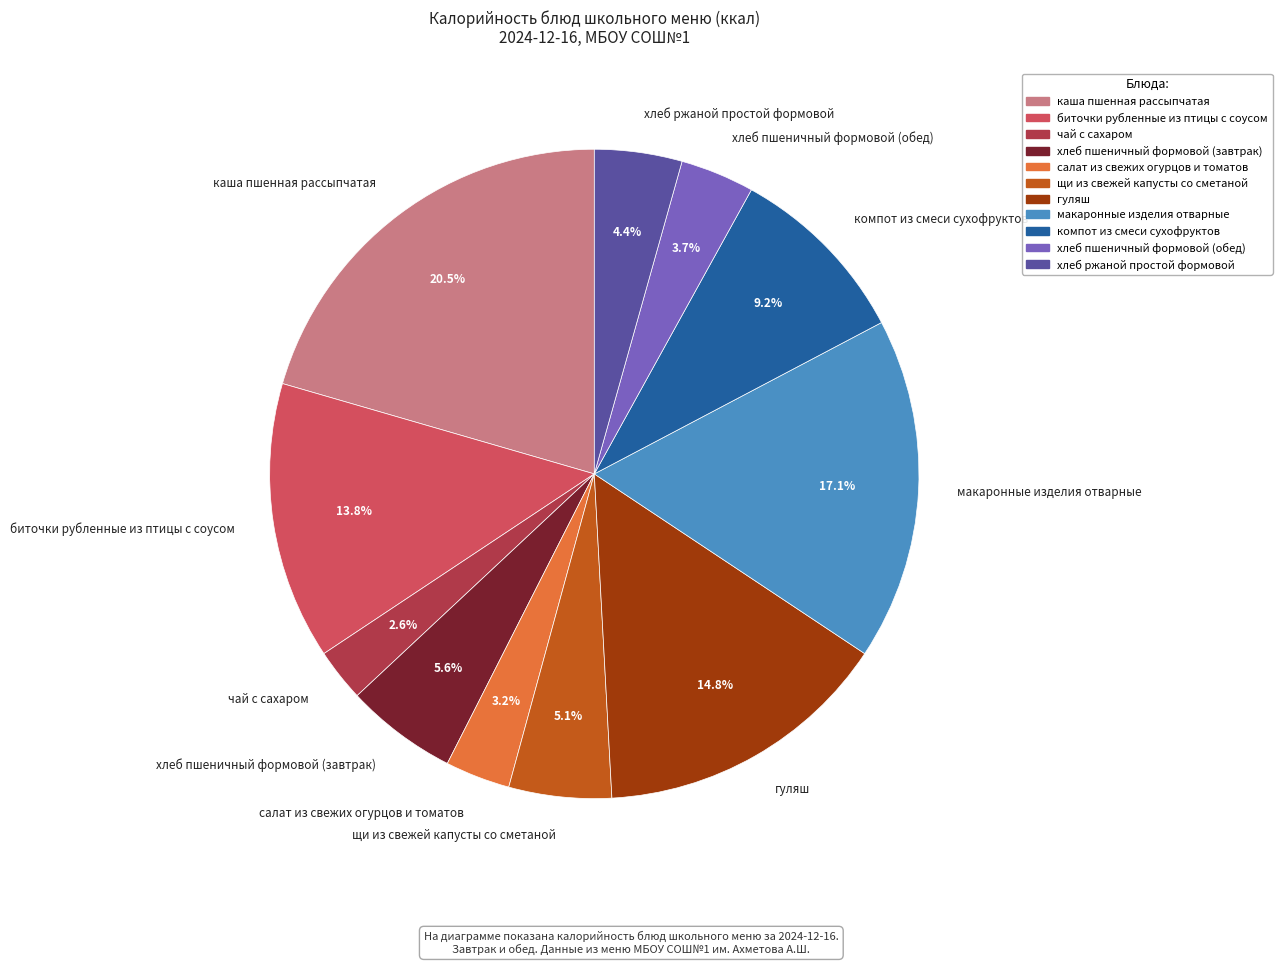

What is the ratio of the value at биточки рубленные из птицы с соусом to the value at хлеб пшеничный формовой (завтрак)?

2.5